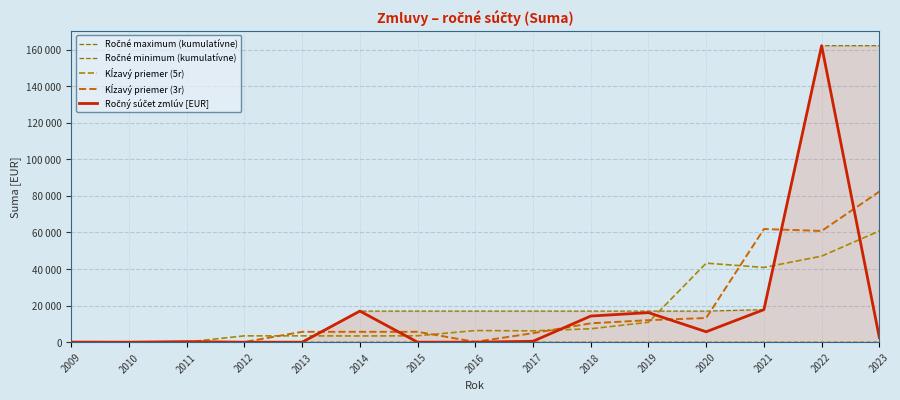

What is the value of the Kĺzavý priemer (5r) point at the 1st from the left?

72.4